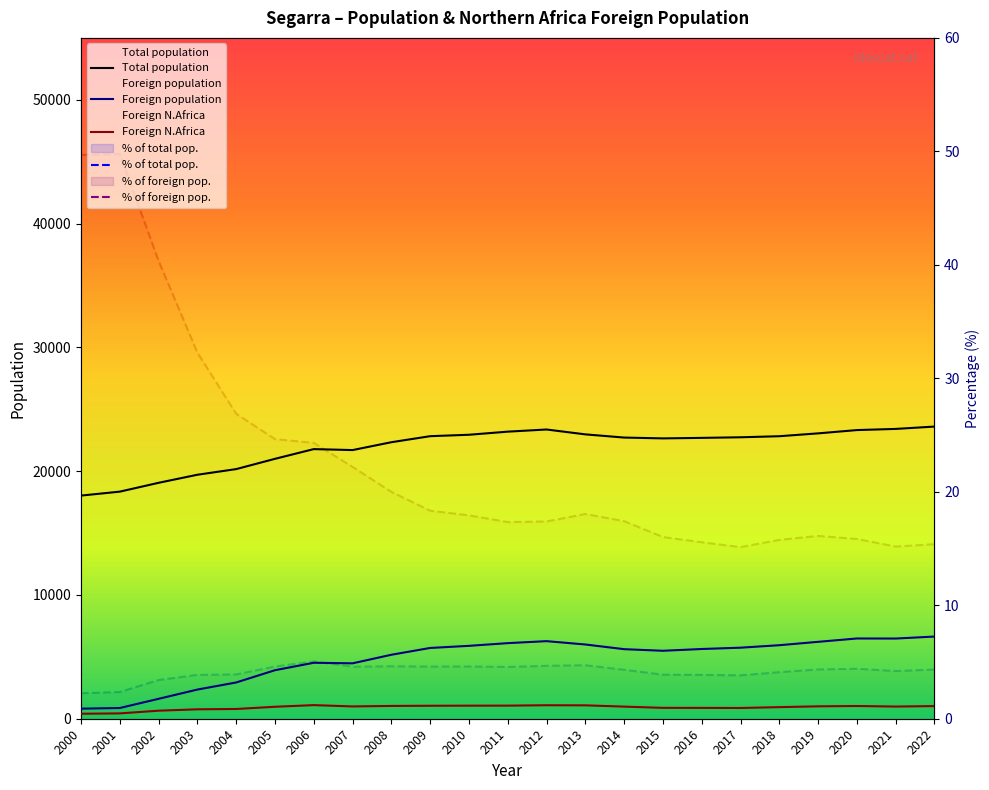

What is the lowest value of the % of foreign pop. series?

15.1